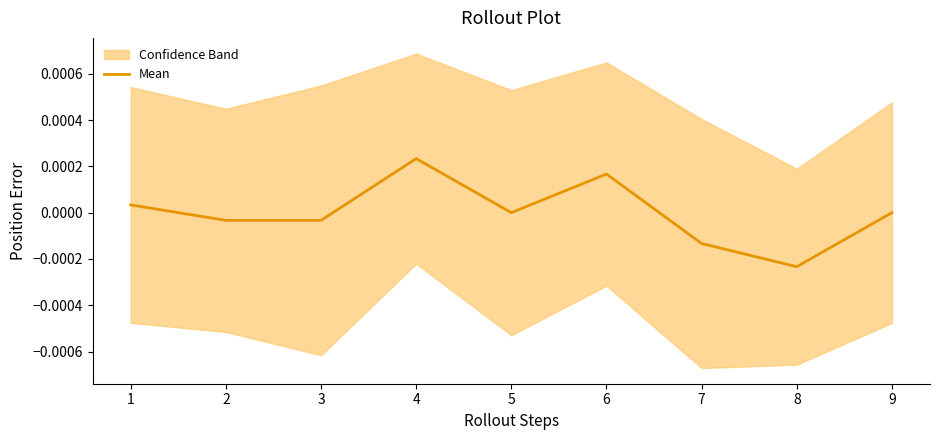

How many values are below zero?

4